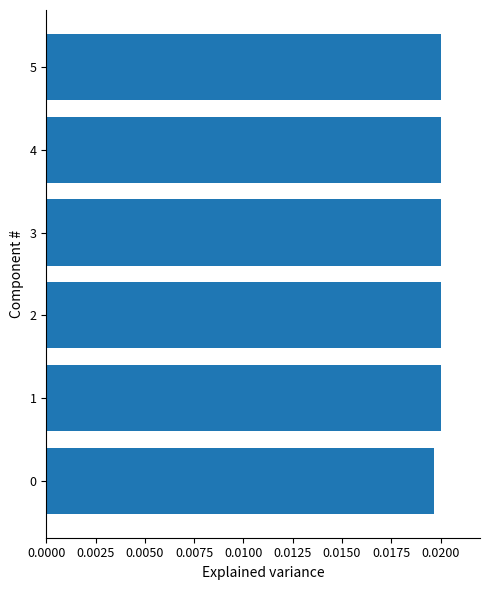

Count the values in the range 0 to 1.

6